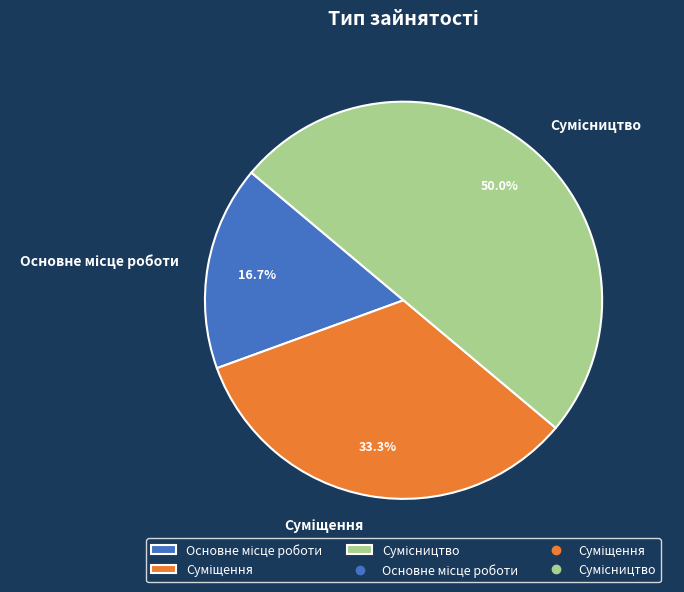

True or false: Основне місце роботи accounts for 17% of the total.

True